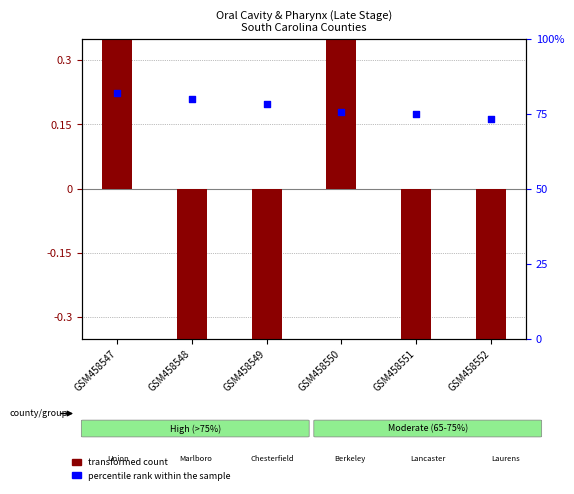

Which series has the widest spread of Y values?

percentile rank within the sample